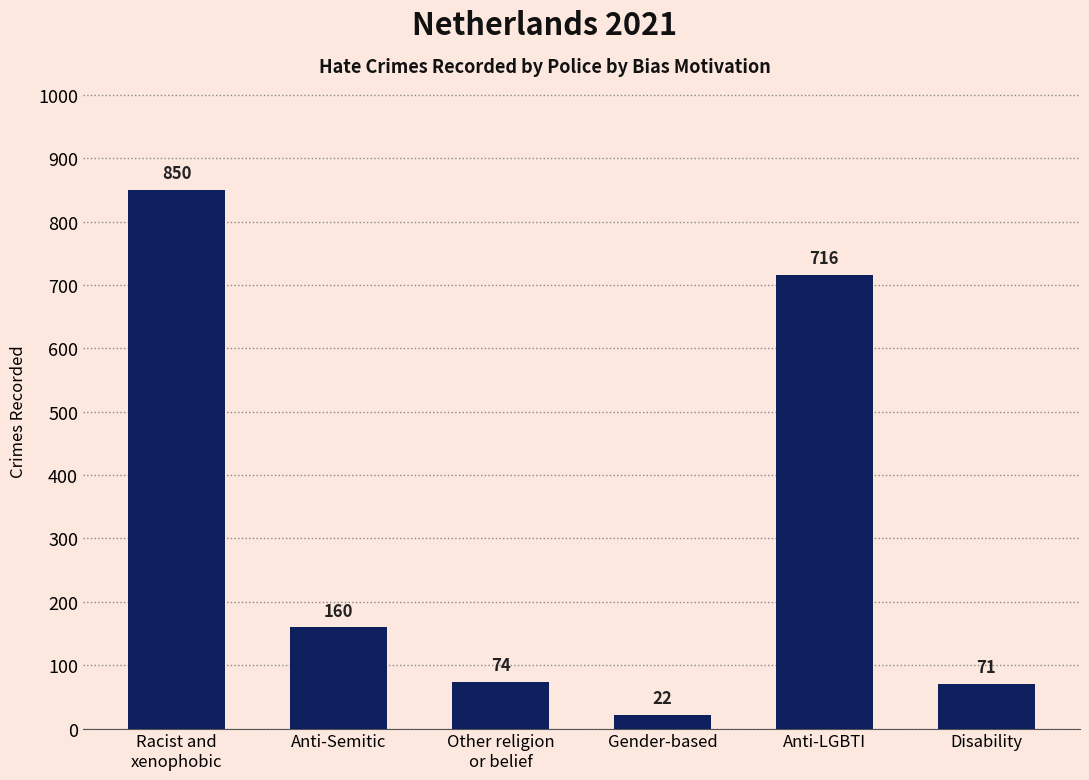

Rank the categories by value from highest to lowest.

Racist and
xenophobic, Anti-LGBTI, Anti-Semitic, Other religion
or belief, Disability, Gender-based